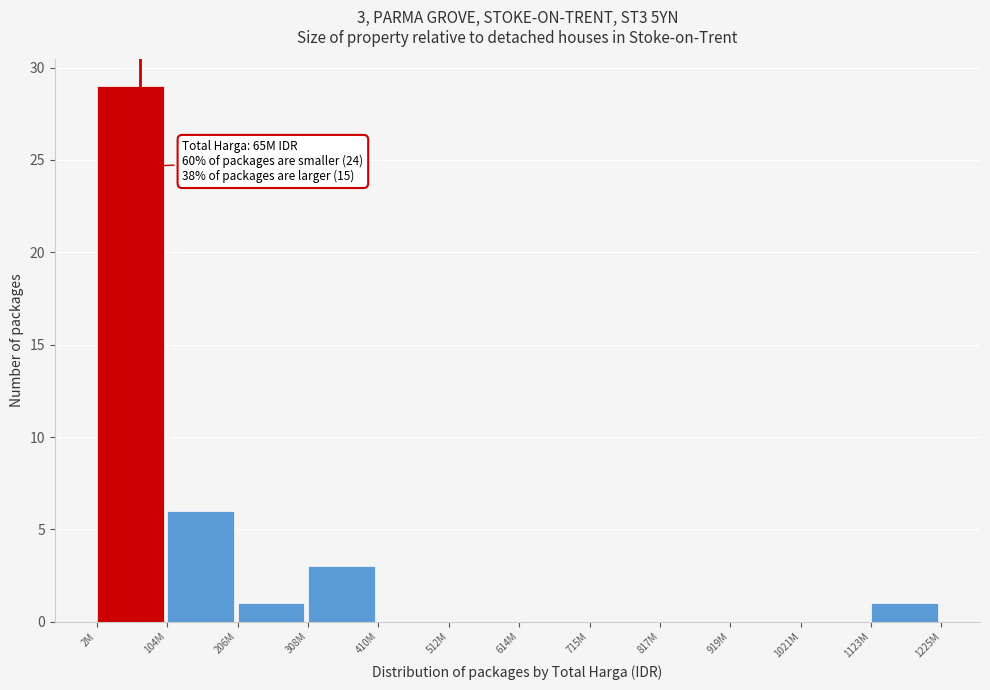

Reading left to right, extract all data points from this chart.

2M=29	104M=6	206M=1	308M=3	410M=0	512M=0	614M=0	715M=0	817M=0	919M=0	1021M=0	1123M=1